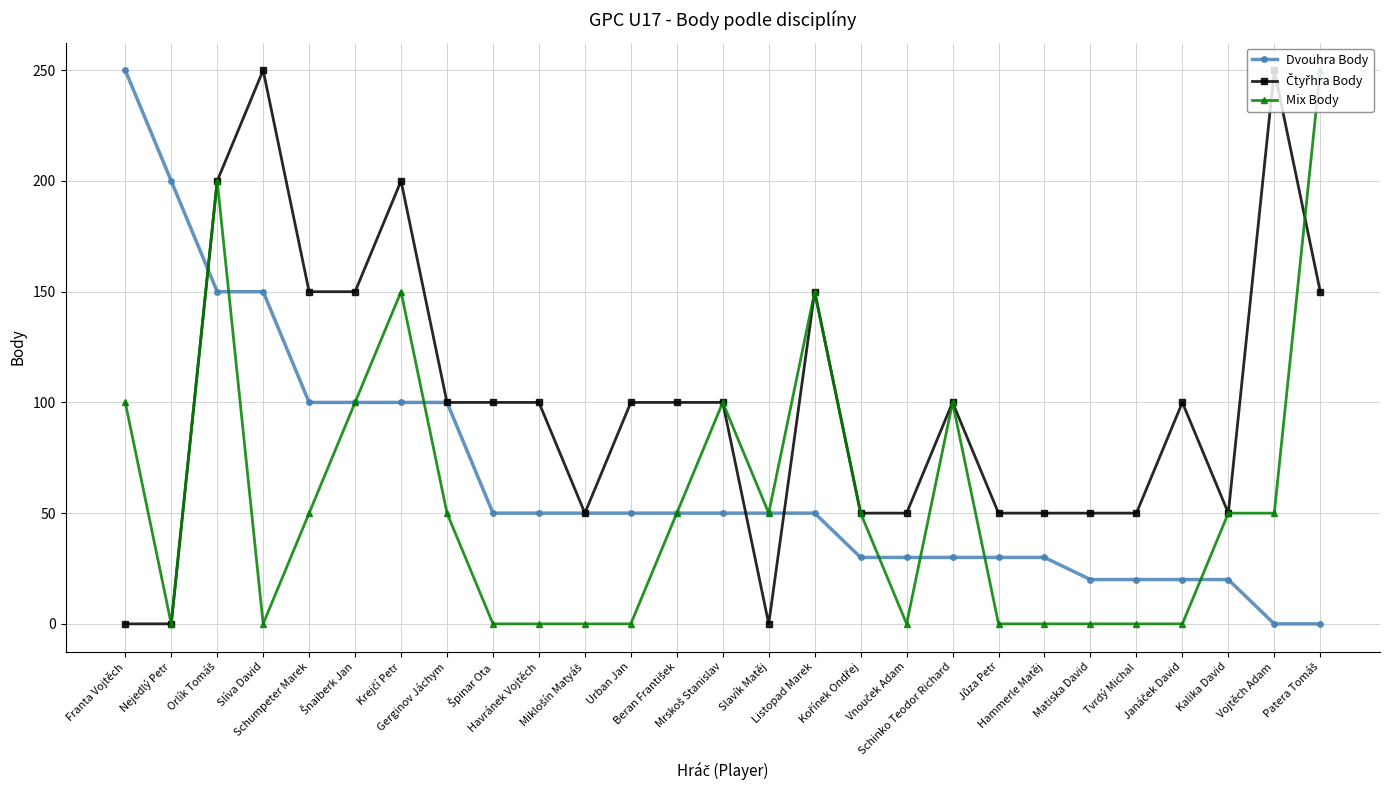

What is the maximum value for Mix Body?

250